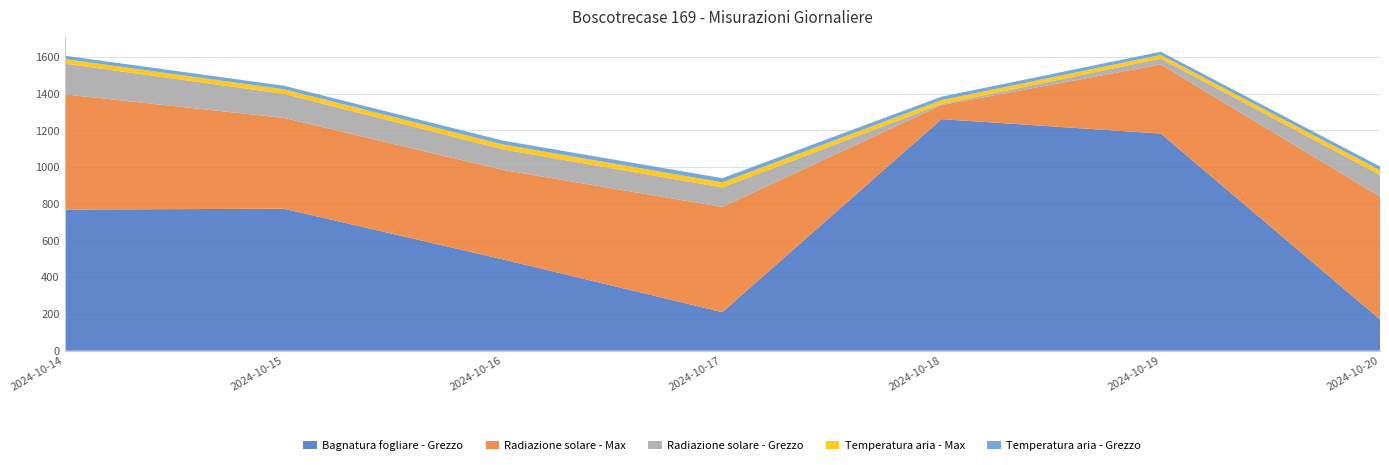

Reading left to right, extract all data points from this chart.

Bagnatura fogliare - Grezzo: 2024-10-14=768.9	2024-10-15=773.6	2024-10-16=497.0	2024-10-17=210.0	2024-10-18=1261.6	2024-10-19=1183.0	2024-10-20=170.3
Radiazione solare - Max: 2024-10-14=627.8	2024-10-15=494.8	2024-10-16=487.8	2024-10-17=573.3	2024-10-18=76.9	2024-10-19=376.4	2024-10-20=668.8
Radiazione solare - Grezzo: 2024-10-14=167.6	2024-10-15=131.1	2024-10-16=112.0	2024-10-17=106.0	2024-10-18=5.2	2024-10-19=31.9	2024-10-20=118.7
Temperatura aria - Max: 2024-10-14=24.9	2024-10-15=25.0	2024-10-16=26.9	2024-10-17=28.0	2024-10-18=21.6	2024-10-19=20.2	2024-10-20=26.1
Temperatura aria - Grezzo: 2024-10-14=18.2	2024-10-15=19.1	2024-10-16=20.9	2024-10-17=22.7	2024-10-18=18.7	2024-10-19=17.4	2024-10-20=19.7